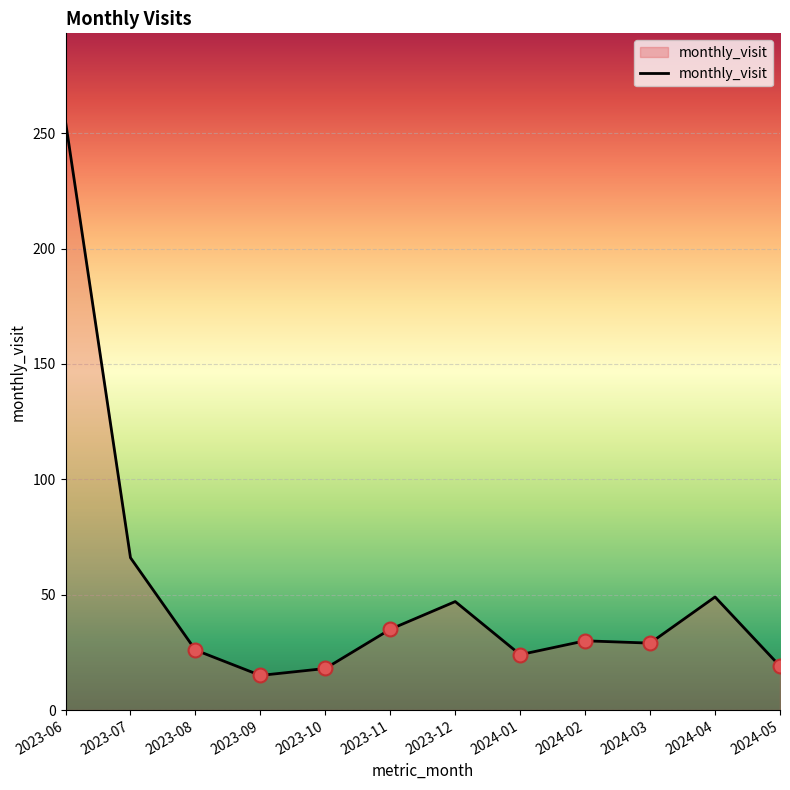

What is the ratio of the value at 2024-05 to the value at 2024-01?

0.8